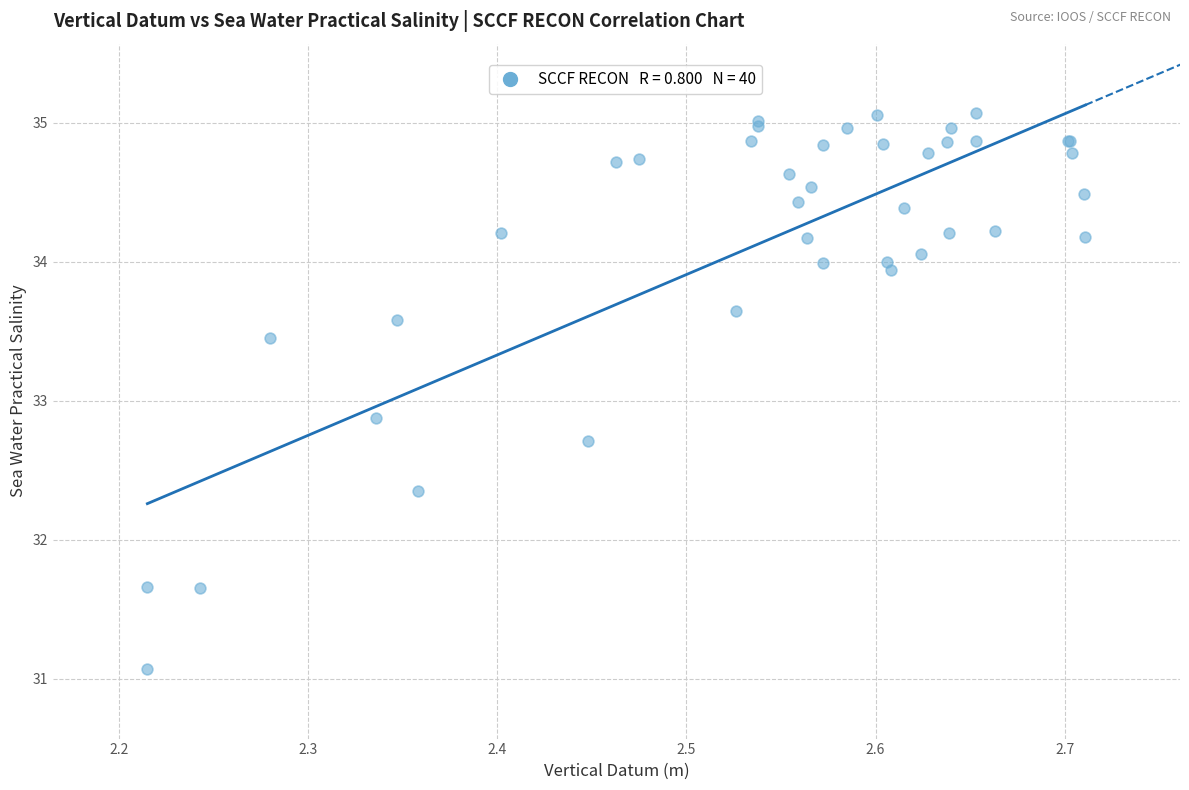

What Y value in the scatter plot is closest to 33?

32.9